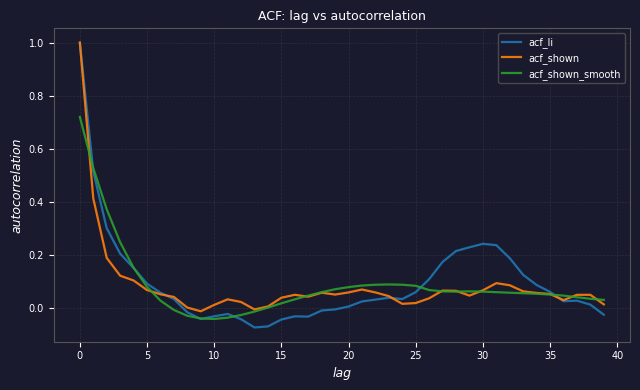

Which series has the widest spread of values?

acf_li